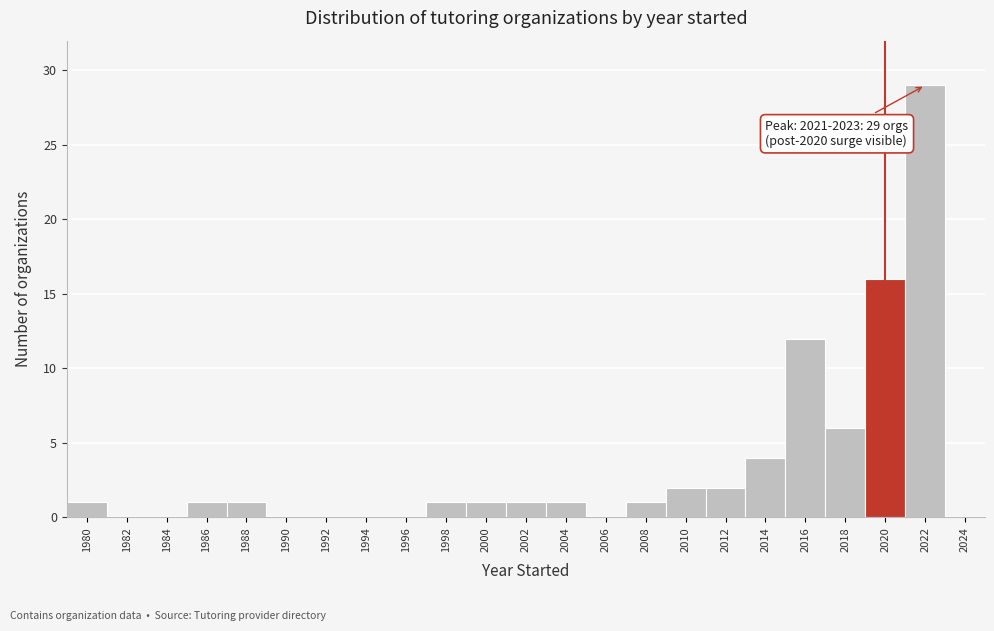

Over which range of the x-axis is the bar tallest?

2021 to 2023